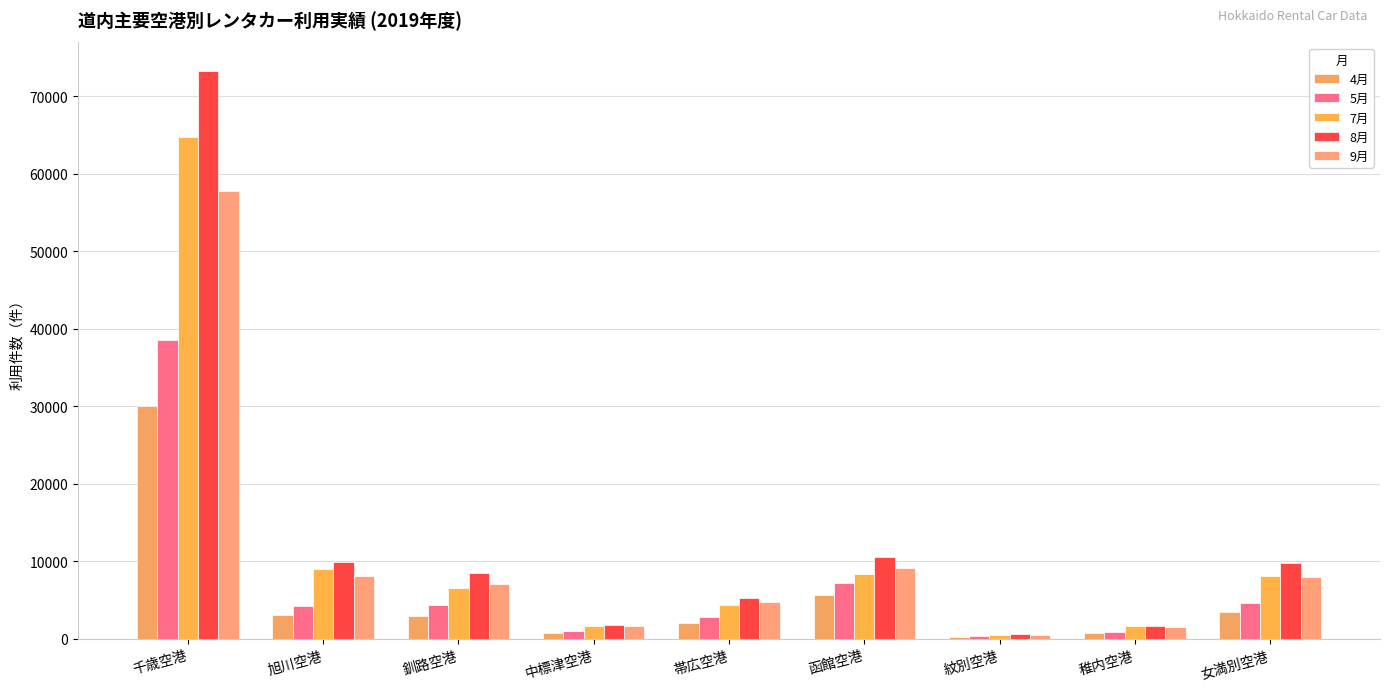

What is the minimum value for 9月?

513